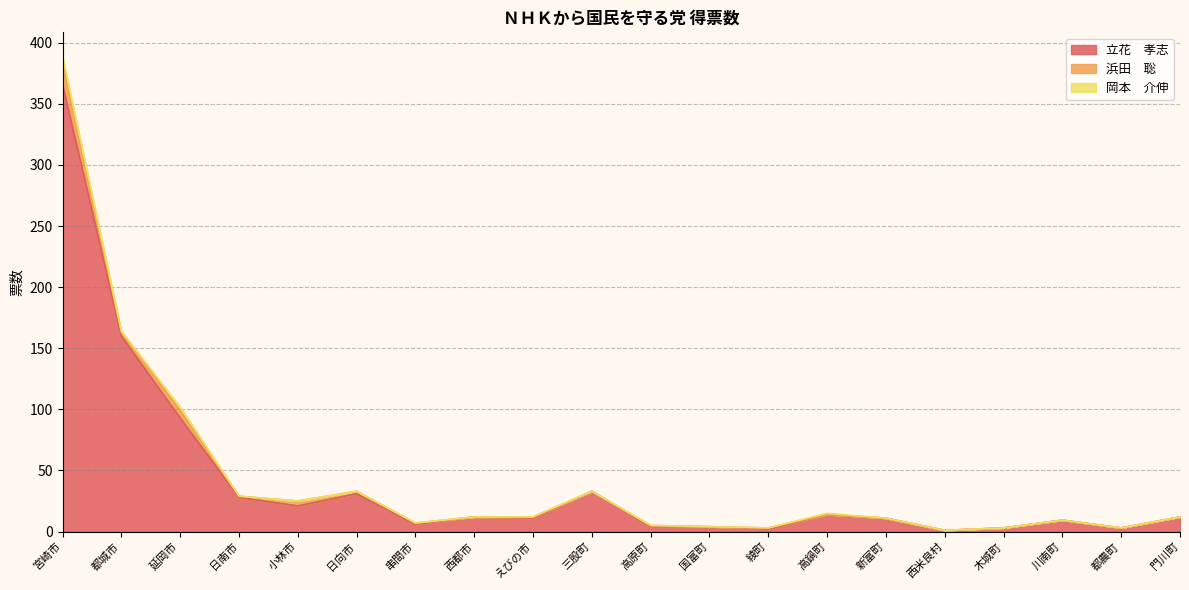

The value of 岡本　介伸 at 木城町 is 0.0. True or false?

True